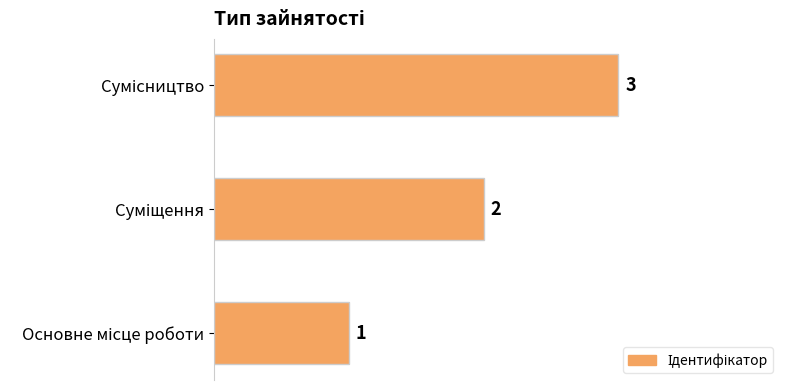

What is the maximum value shown in the chart?

3